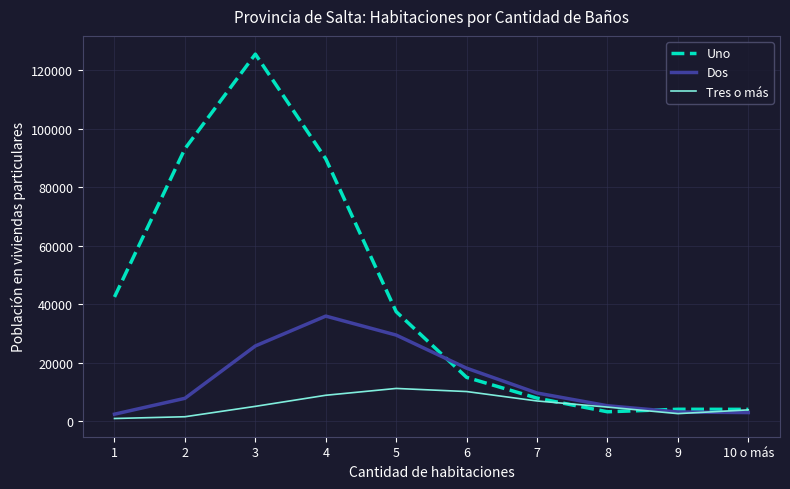

At 2, list the series in order from smallest to largest.

Tres o más, Dos, Uno